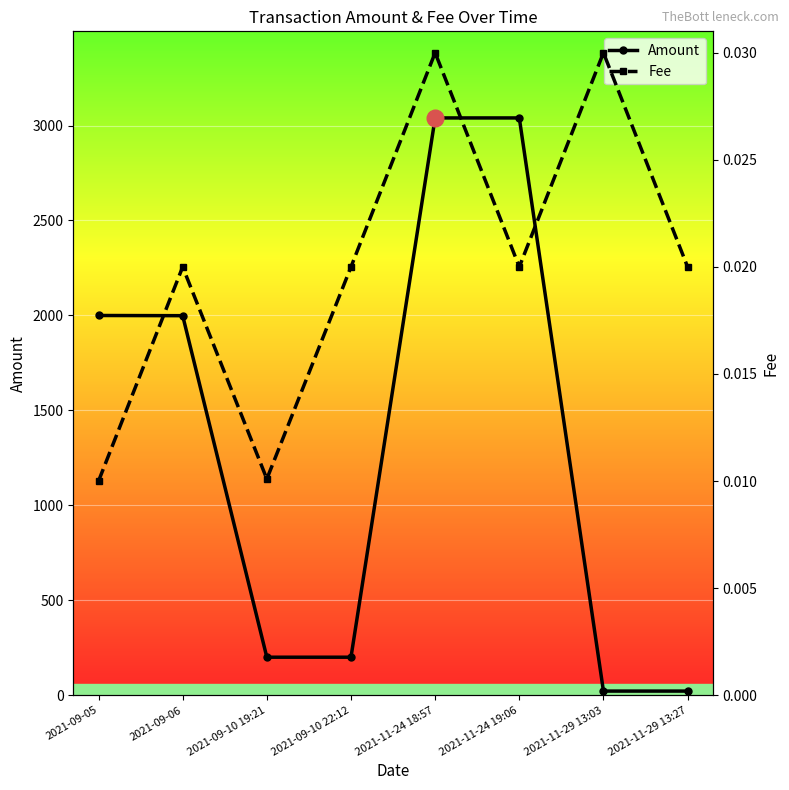

What is the difference between the highest and lowest values at 2021-11-29 13:27?

21.9